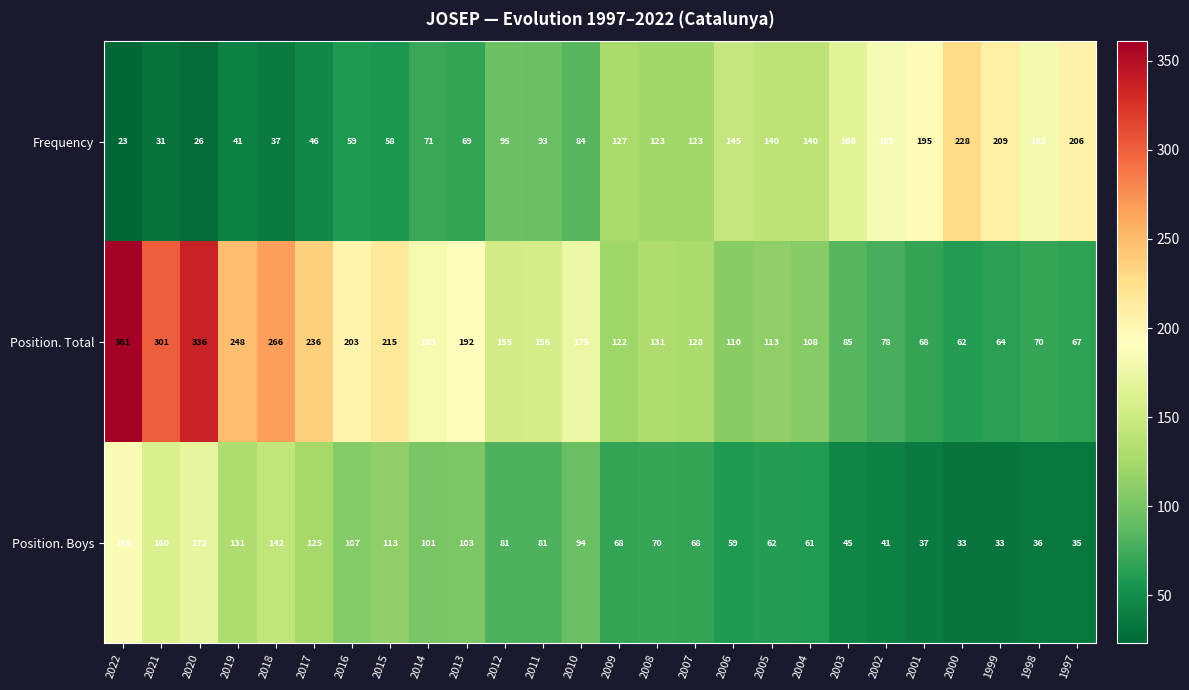

What is the total value across all series at 2020?

534